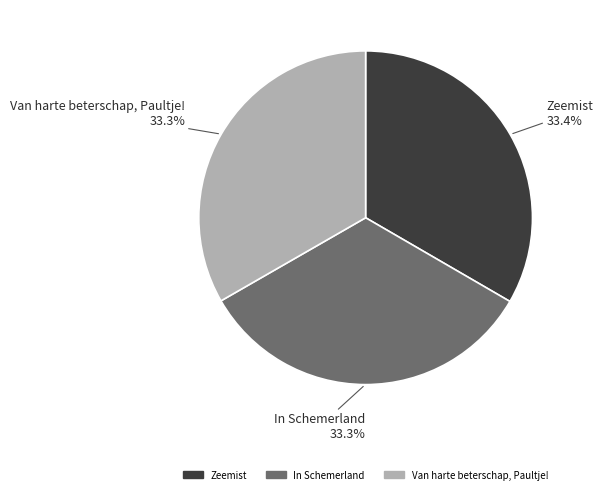

Approximately how many times larger is the value at In Schemerland compared to Zeemist?

1.0